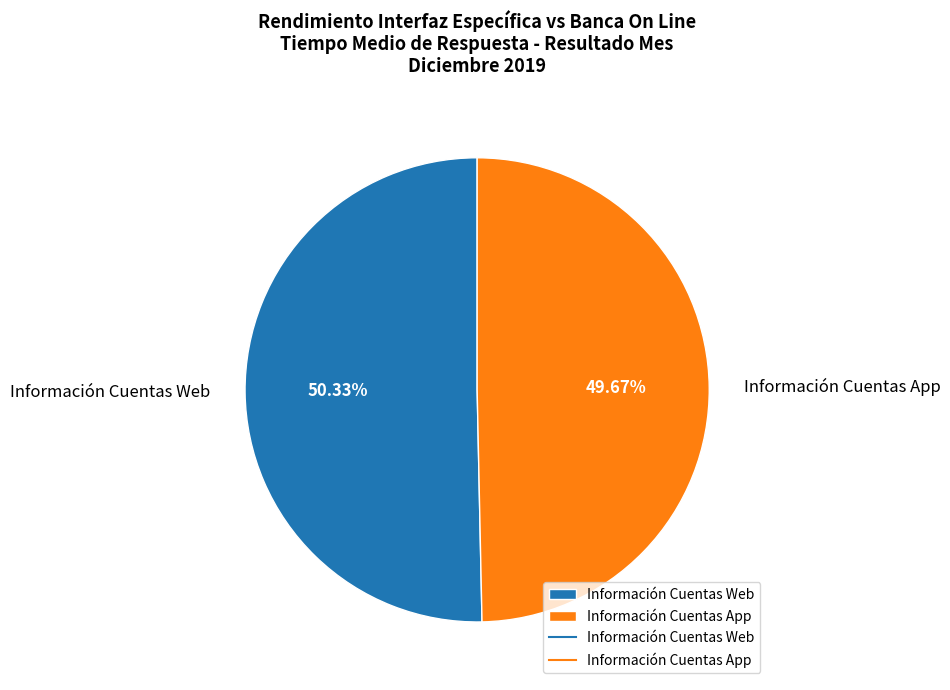

Count the number of slices in the pie.

2